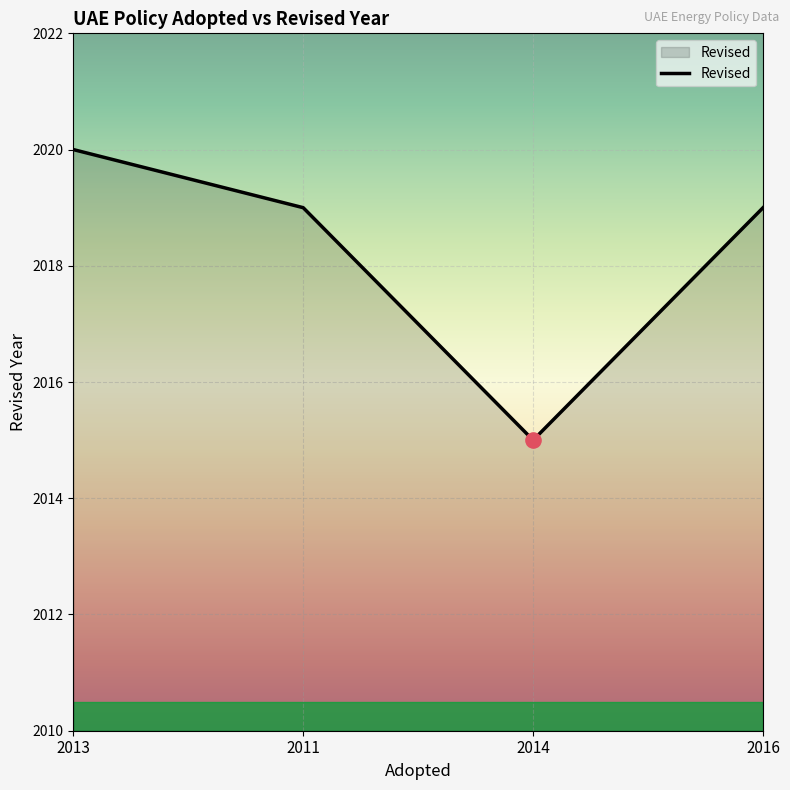

Which has a higher value, 2014 or 2013?

2013